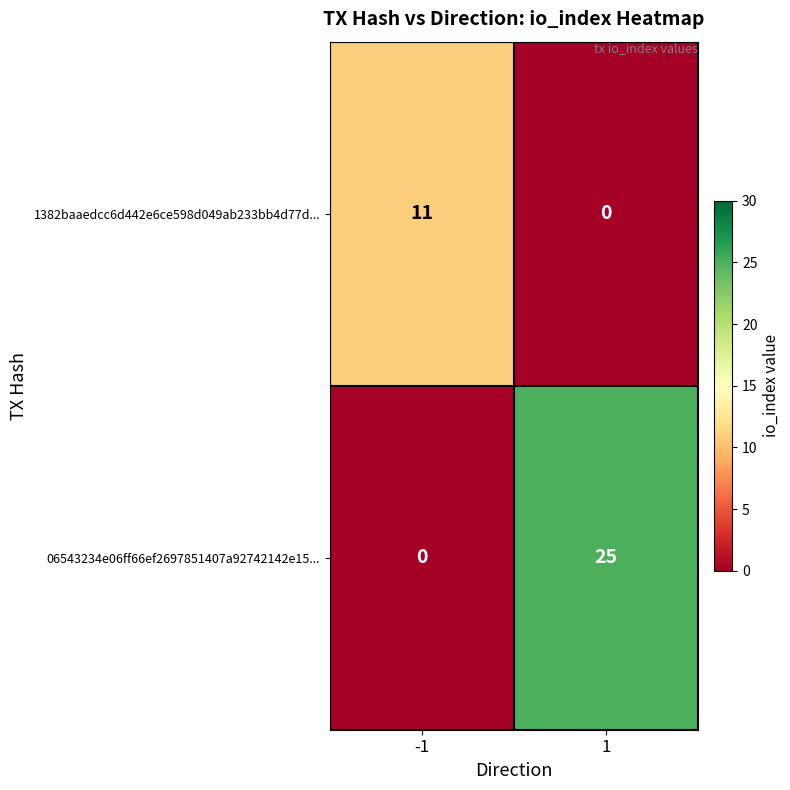

Which series changed the most between -1 and 1?

06543234e06ff66ef2697851407a92742142e15...